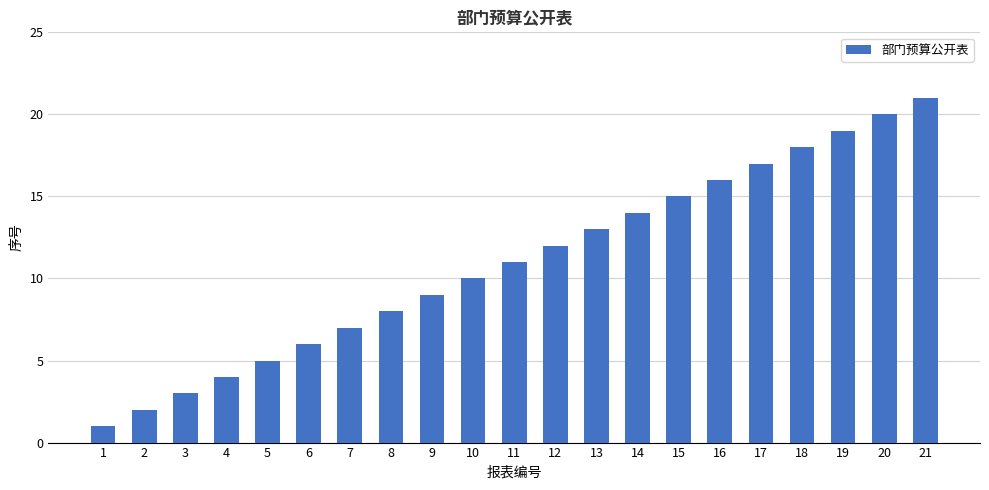

The value at 2 is 3. True or false?

False